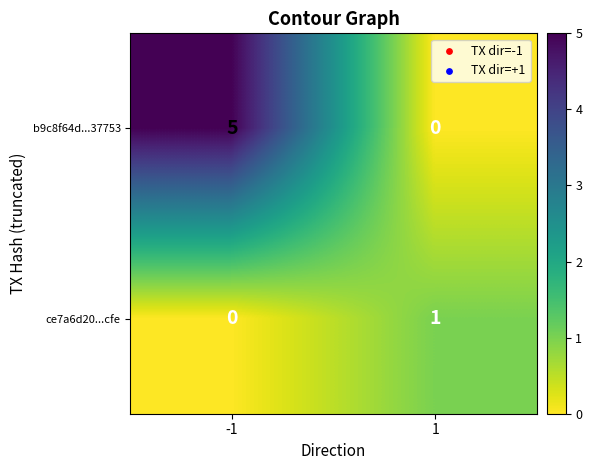

Reading left to right, extract all data points from this chart.

b9c8f64d...37753: -1=5	1=0
ce7a6d20...cfe: -1=0	1=1